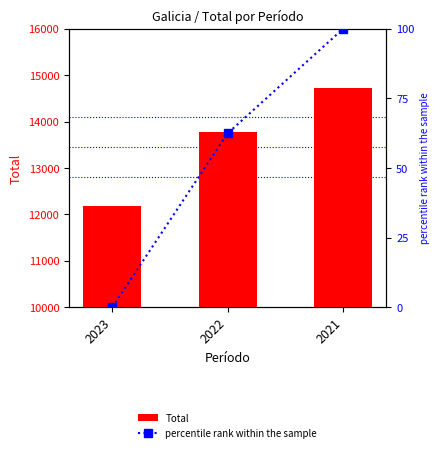

Count the number of categories in the chart.

3